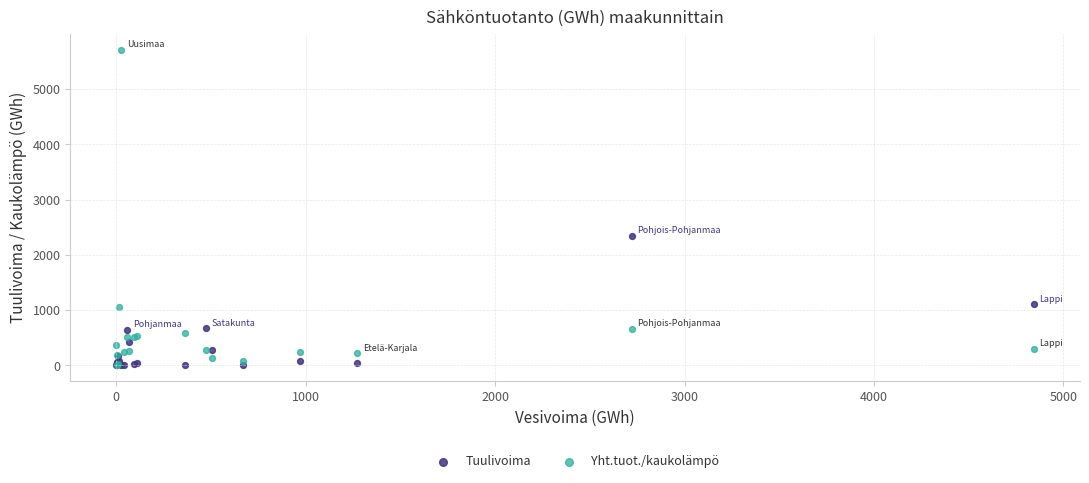

In the Yht.tuot./kaukolämpö series, what Y value is closest to 2857?

1053